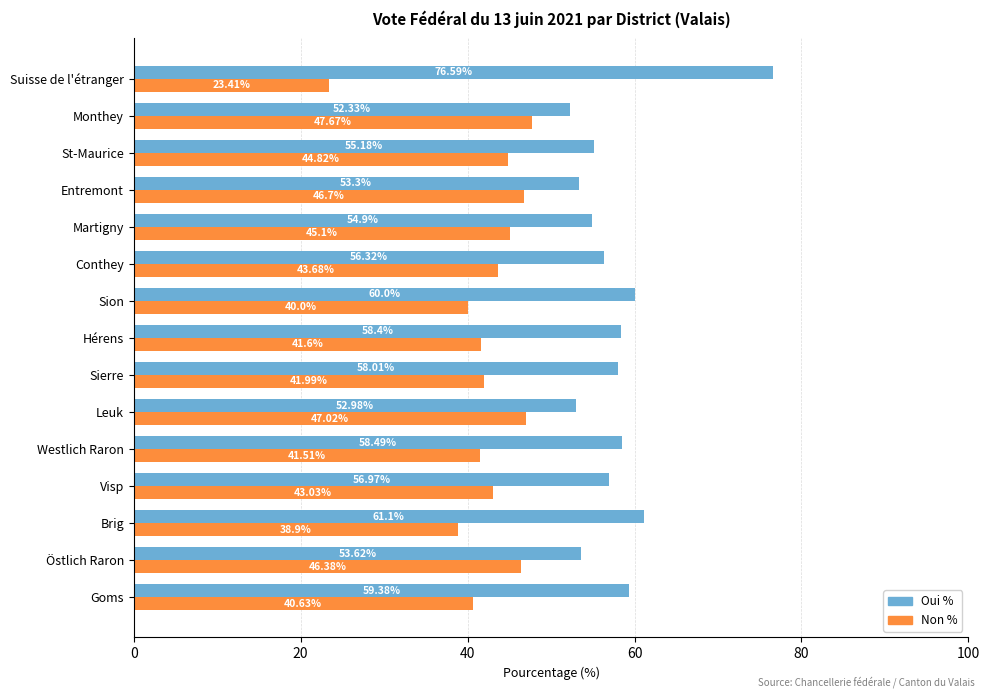

What is the difference between the highest and lowest values at St-Maurice?

10.4